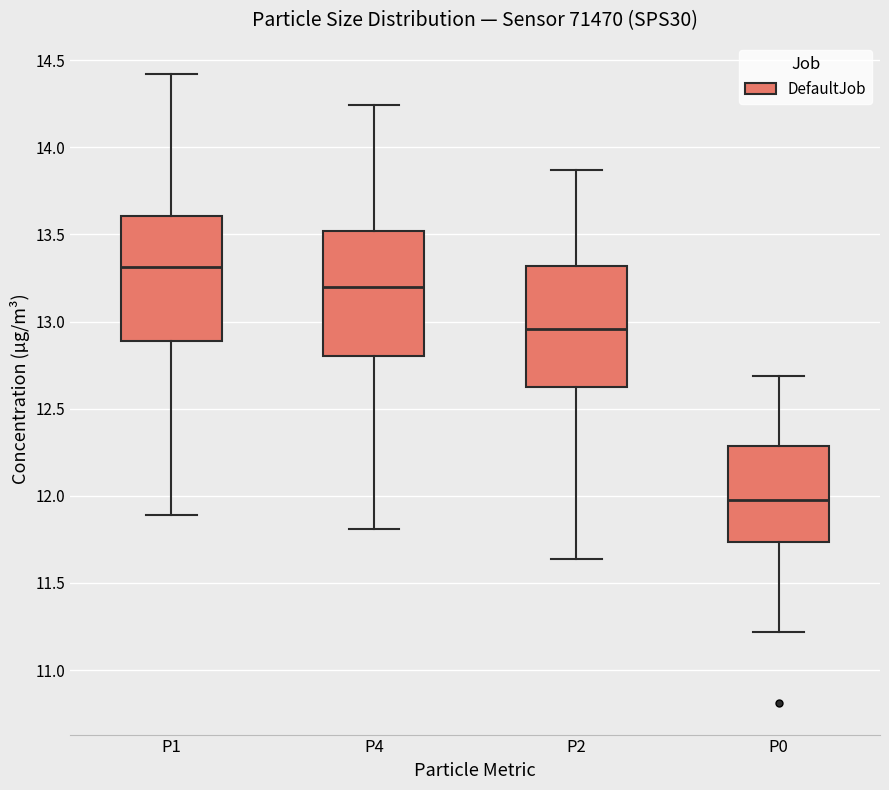

Which box has the lowest median line?

P0